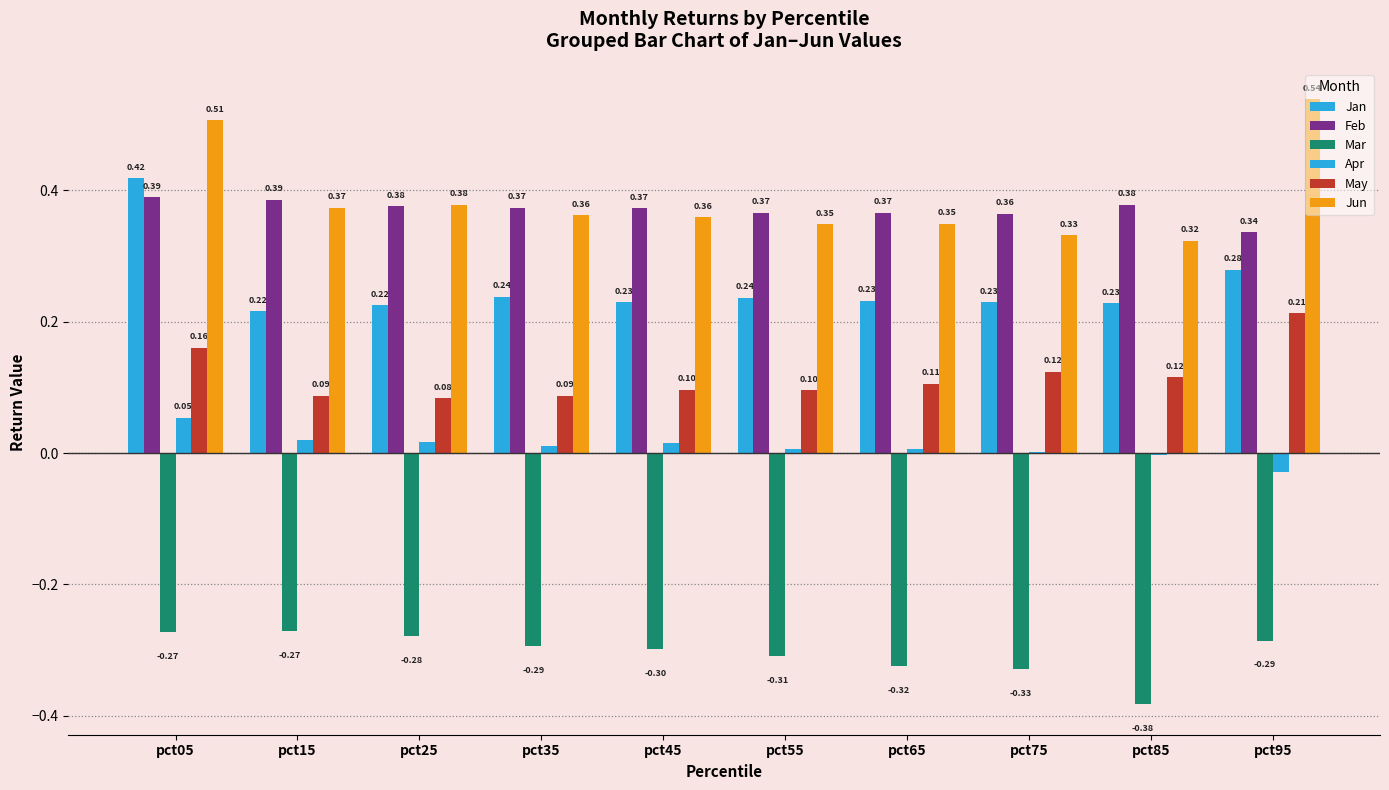

How many groups of bars are there?

10